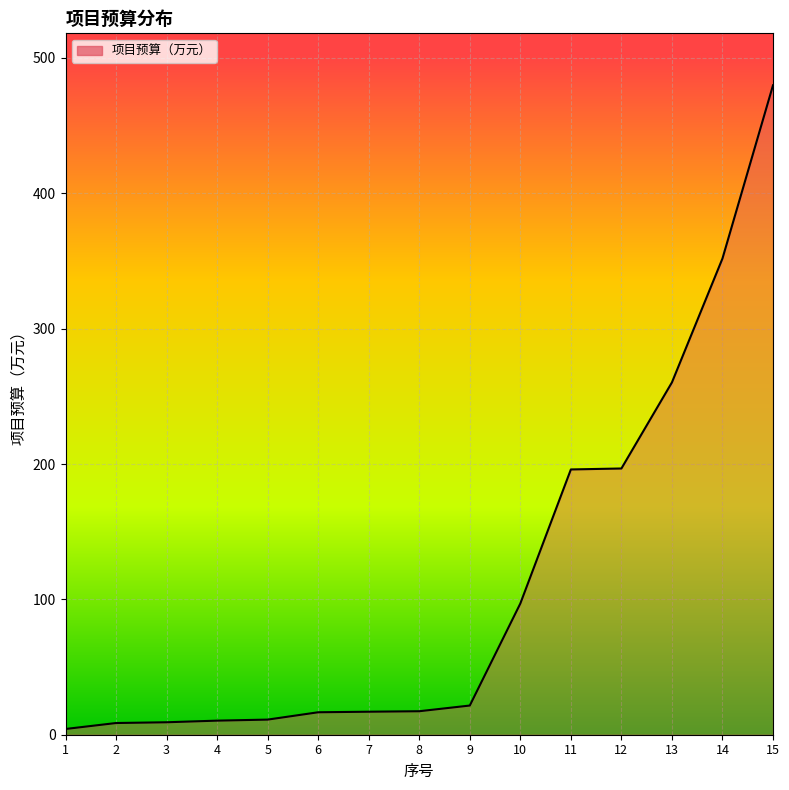

Is it true that the value at 8 is 17.4?

True